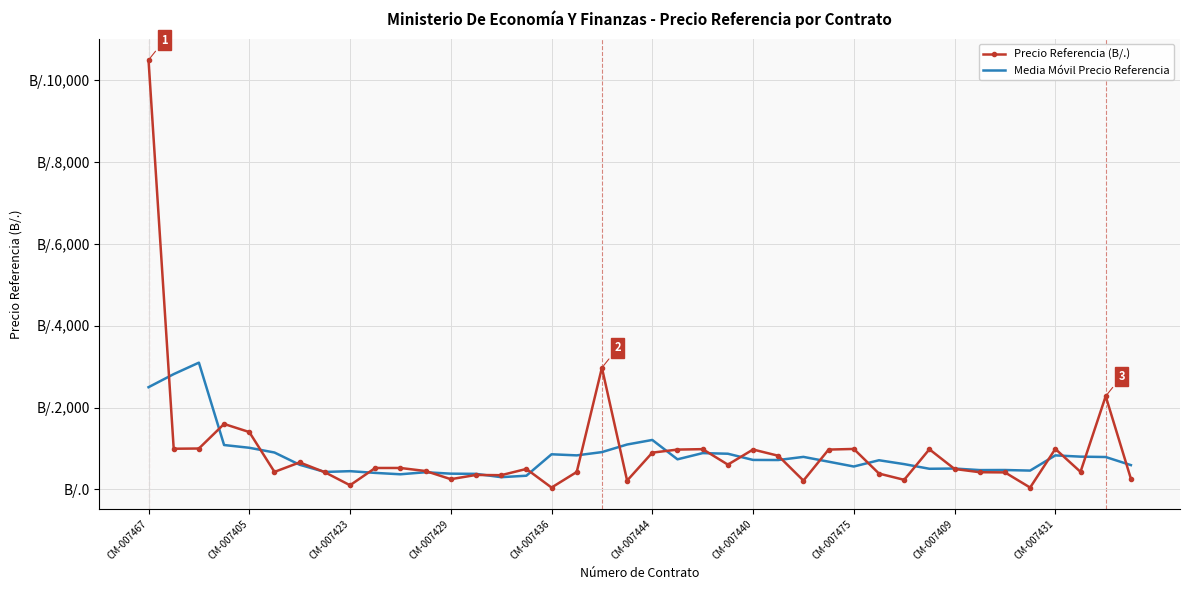

What are all the series names shown in the legend?

Precio Referencia (B/.), Media Móvil Precio Referencia